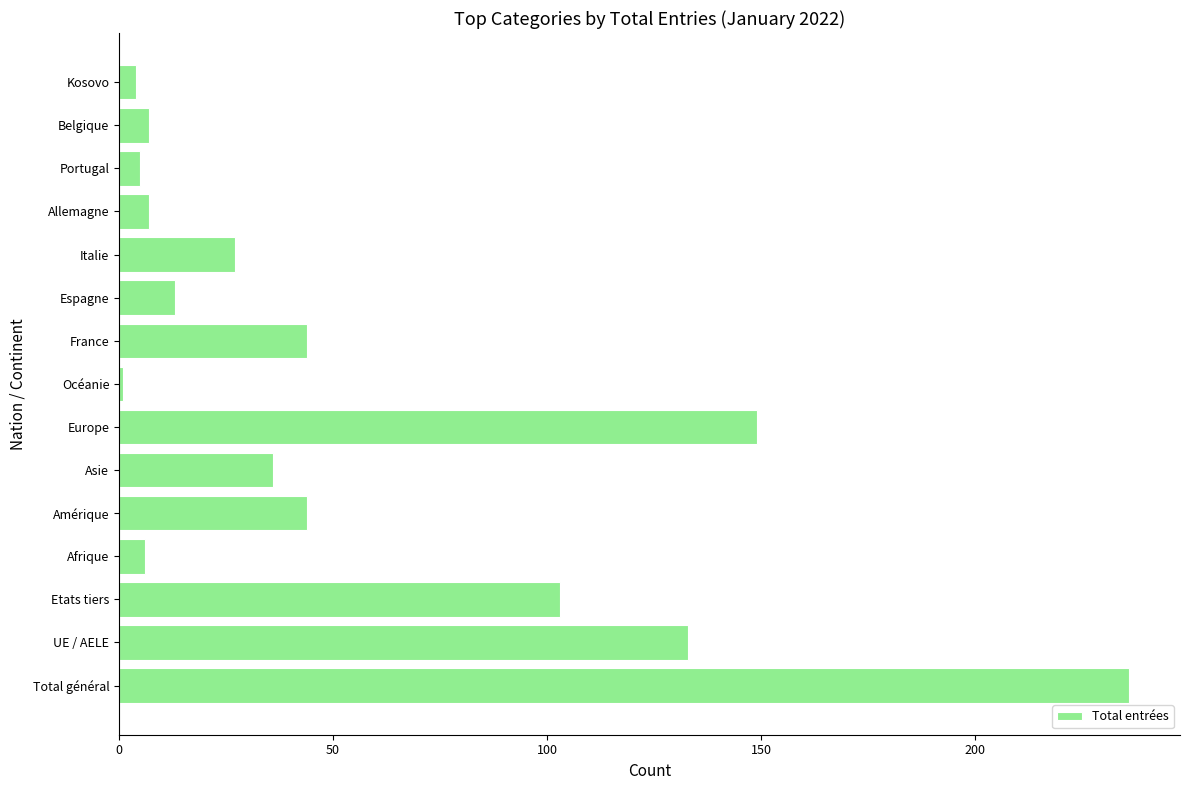

How many bars are there in total?

15